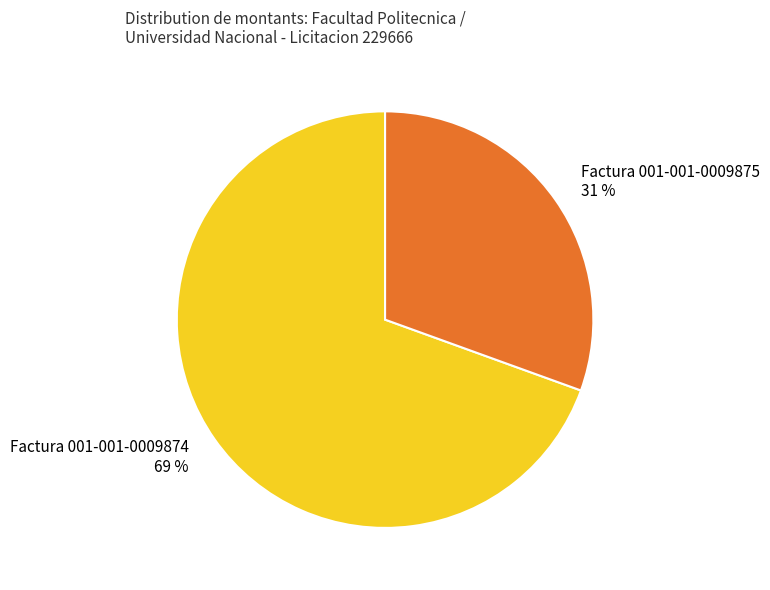

Between Factura 001-001-0009875 and Factura 001-001-0009874, which is larger?

Factura 001-001-0009874